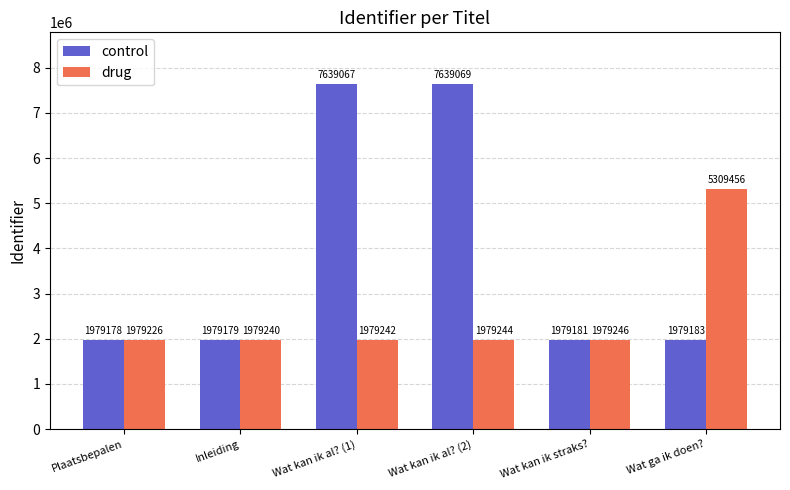

Is the value of control at Plaatsbepalen greater than the value of drug at Wat kan ik straks??

No